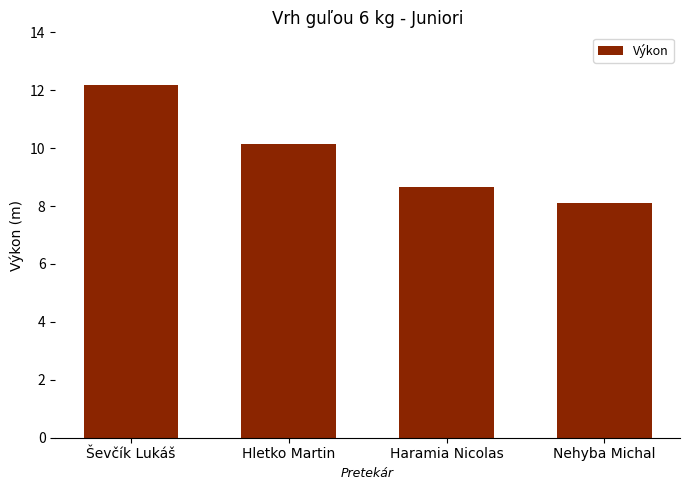

List the labels in order of value, smallest first.

Nehyba Michal, Haramia Nicolas, Hletko Martin, Ševčík Lukáš